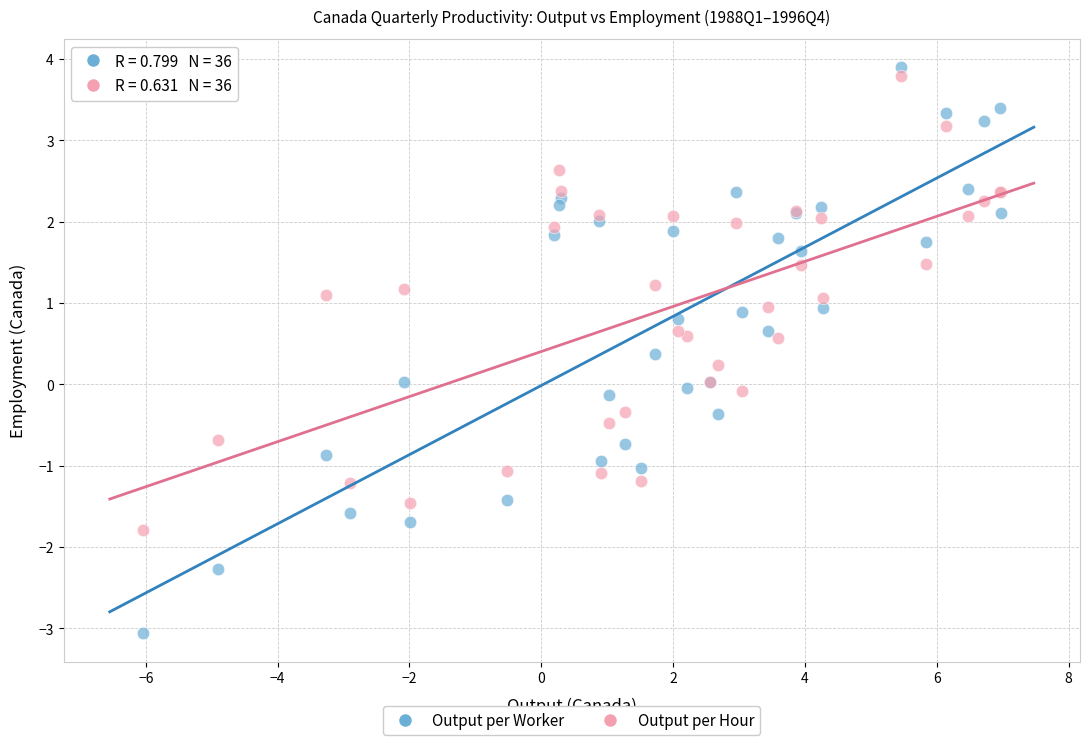

Which series has the largest Y range (max minus min)?

Output per Worker